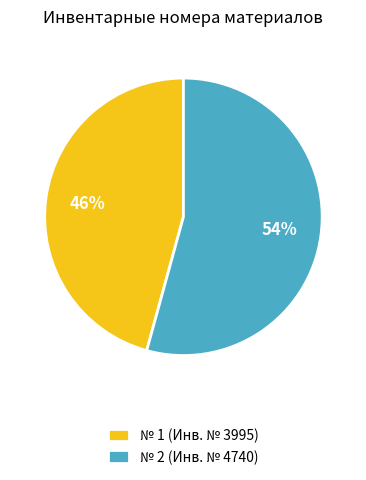

Is there a majority slice in this chart?

Yes